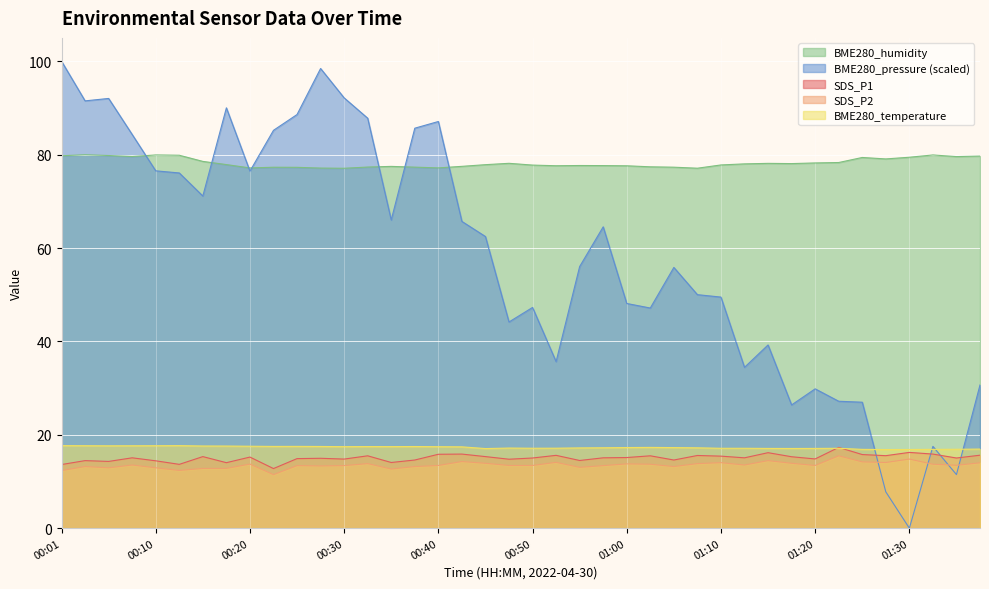

True or false: BME280_temperature and SDS_P2 intersect in this chart.

False